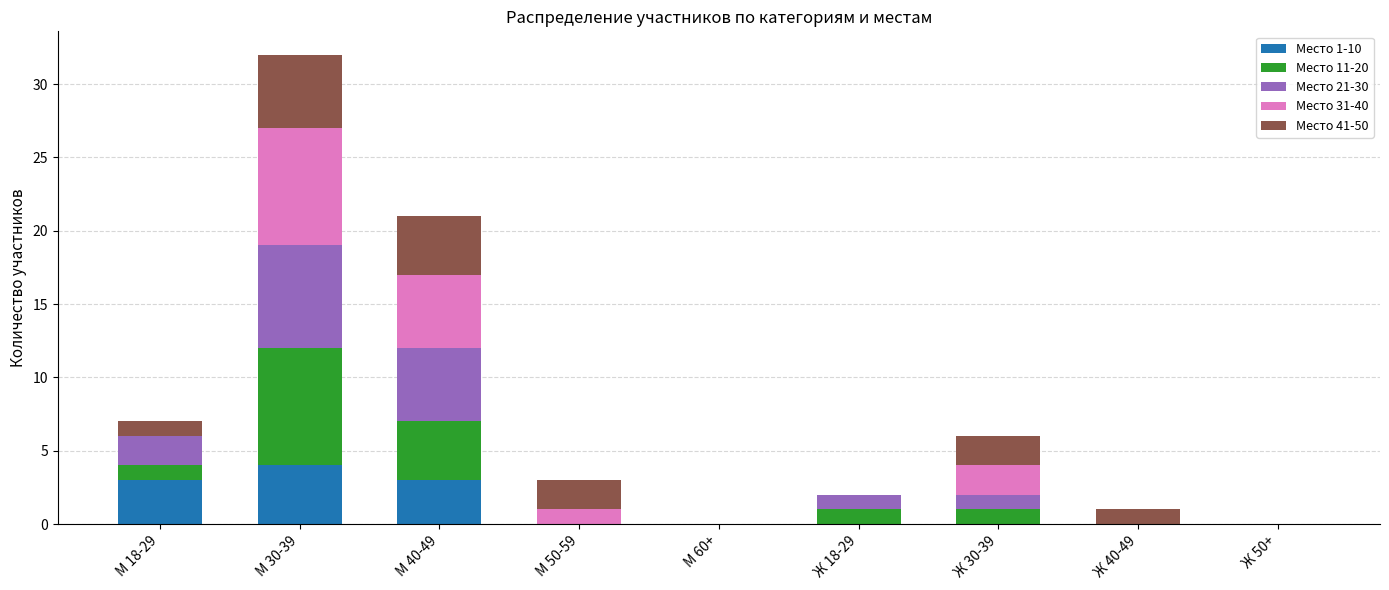

What is the total value across all series at М 30-39?

32